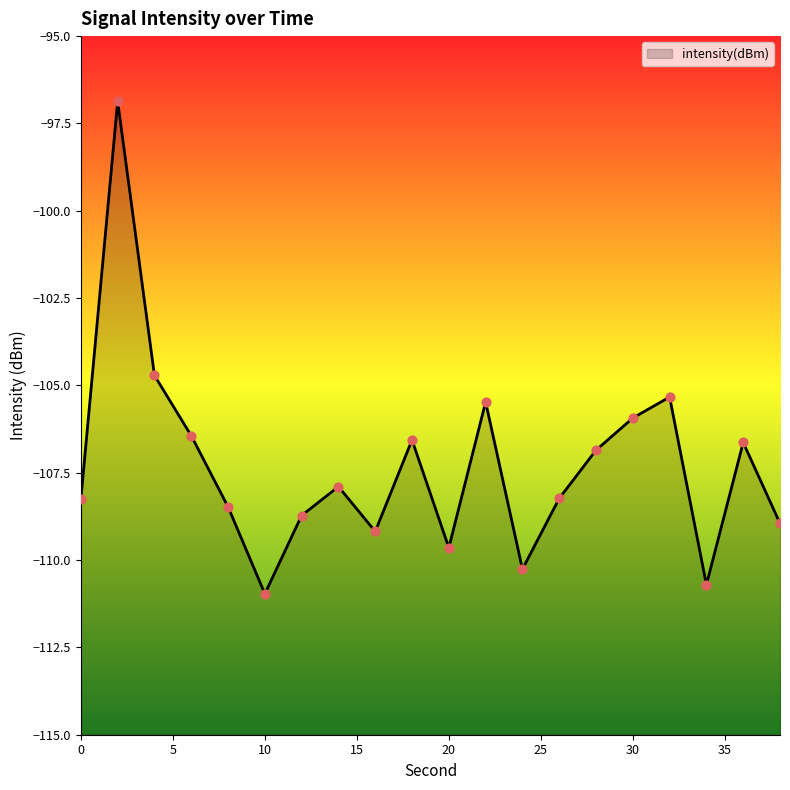

What is the change in value from 6 to 8?

-2.0